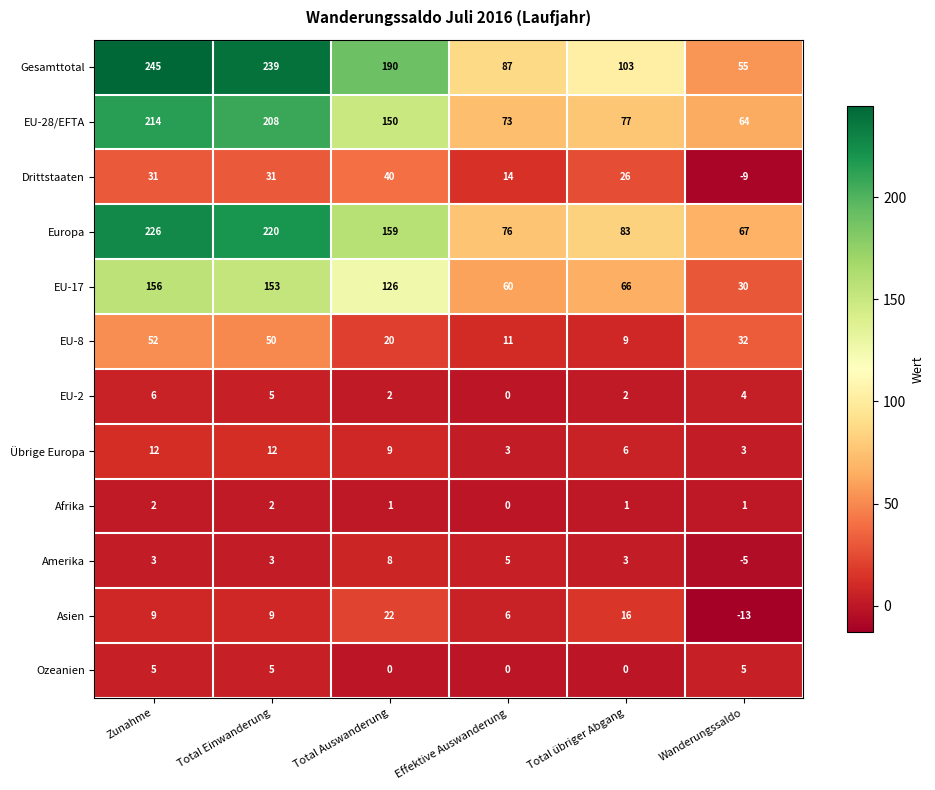

List the series in order of their peak value, lowest first.

Afrika, Ozeanien, EU-2, Amerika, Übrige Europa, Asien, Drittstaaten, EU-8, EU-17, EU-28/EFTA, Europa, Gesamttotal